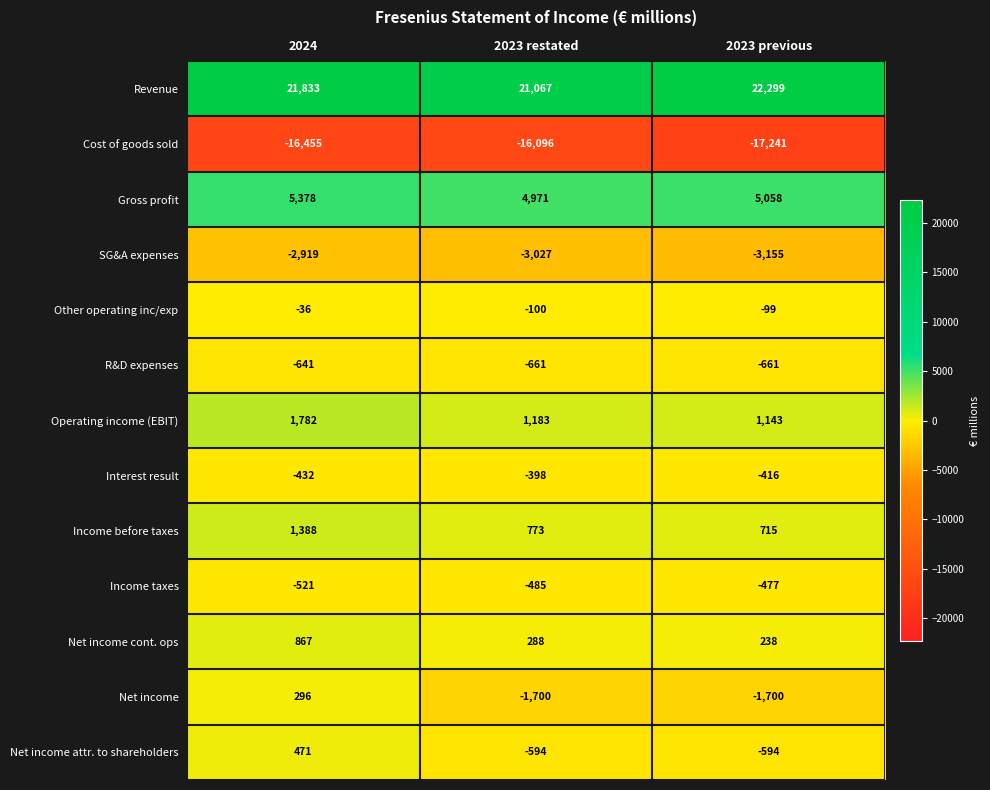

True or false: Cost of goods sold has a value of -16096 at 2023 restated.

True